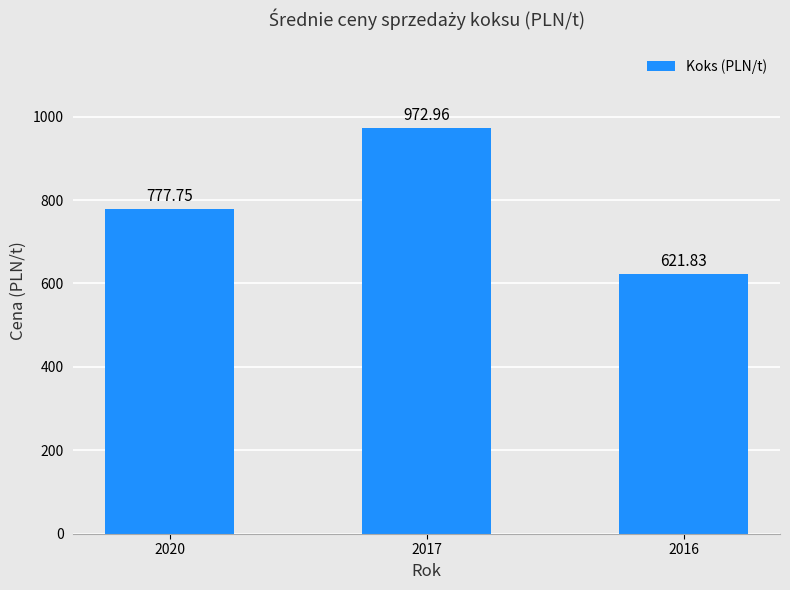

Reading left to right, what are all the values shown in this chart?

777.8	973.0	621.8